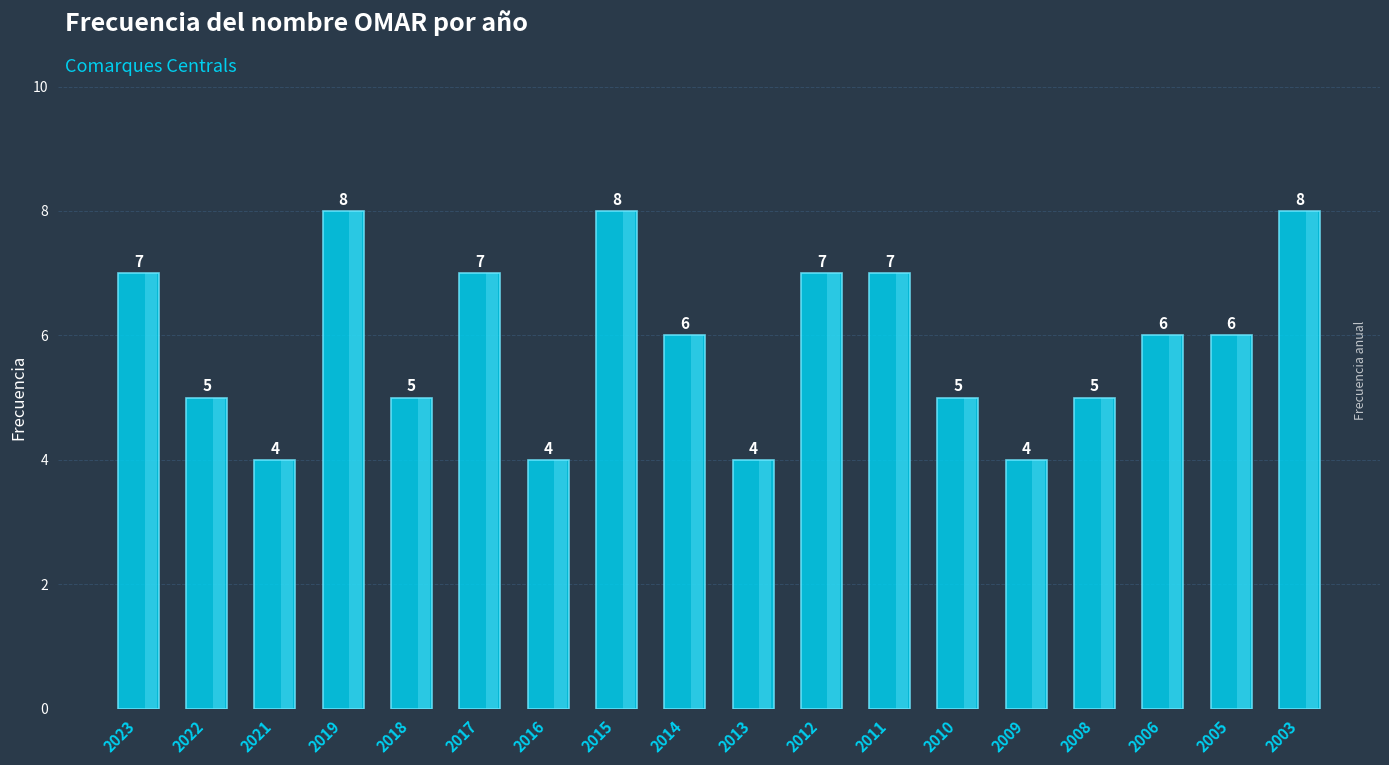

At which label does the data first exceed 6?

2023